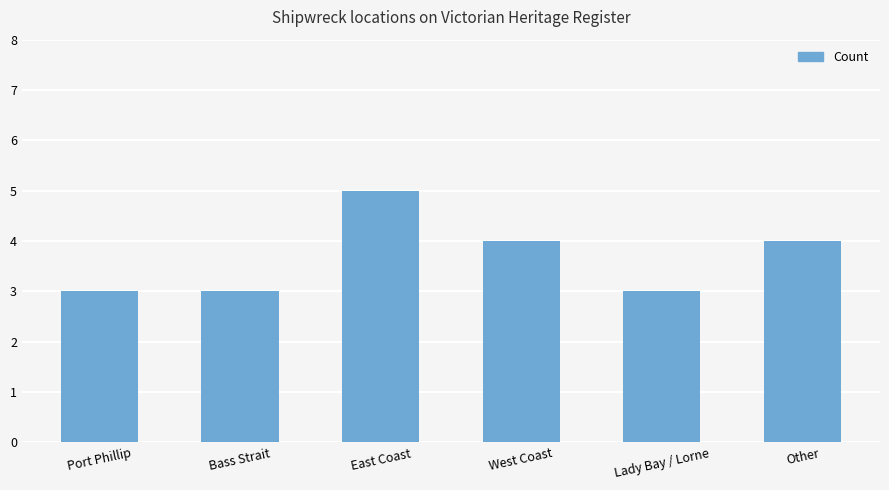

Reading left to right, what are all the values shown in this chart?

3	3	5	4	3	4